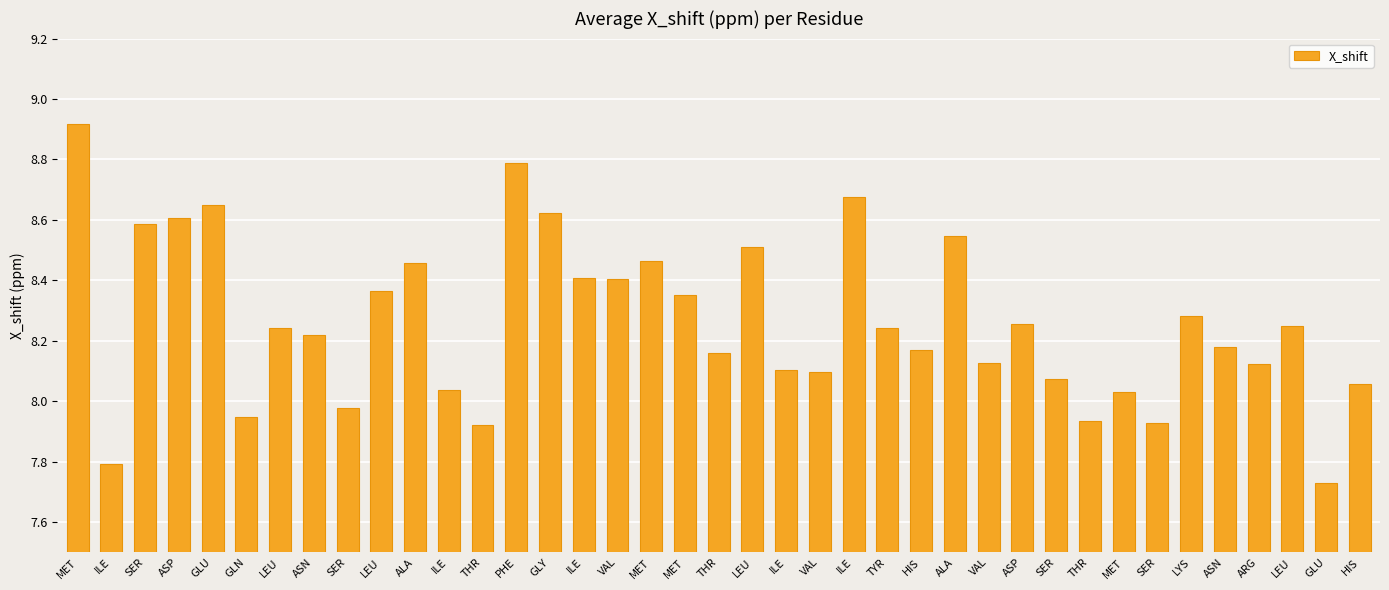

What is the change in value from MET to ILE?

-0.5